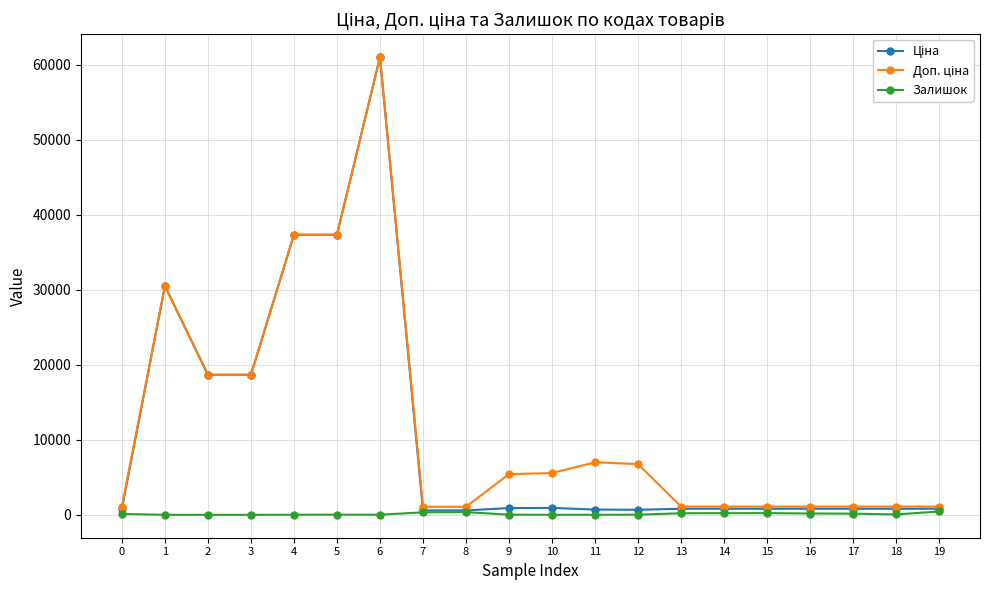

How many data points does each series have?

20